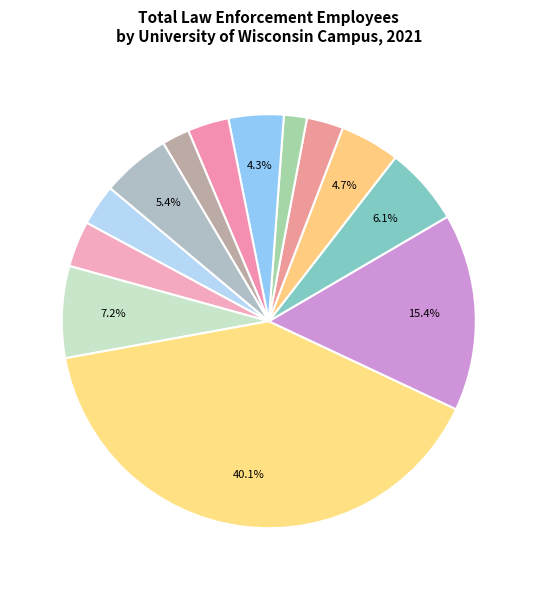

Rank the categories by value from highest to lowest.

Madison, Milwaukee, La Crosse, Oshkosh, Whitewater, Parkside, Stevens Point, Green Bay, Eau Claire, Stout, Platteville, Superior, River Falls